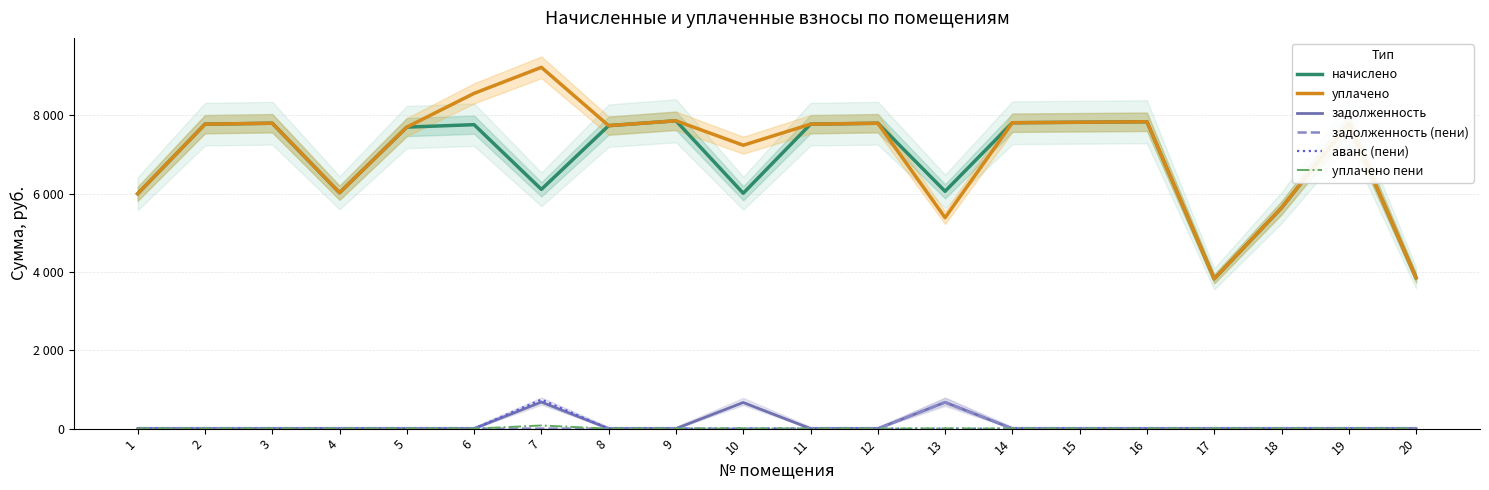

True or false: аванс (пени) and уплачено intersect in this chart.

False